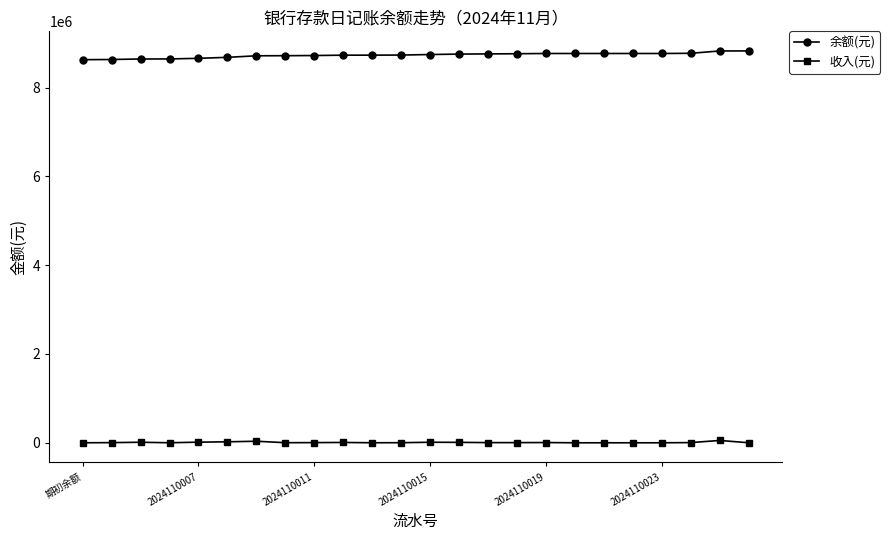

True or false: 余额(元) and 收入(元) cross at least once.

False